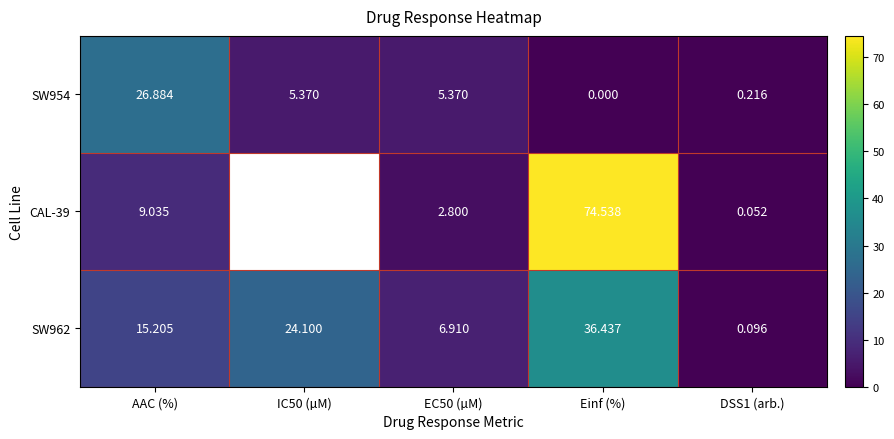

The CAL-39 series shows 1.9 at EC50 (µM). True or false?

False